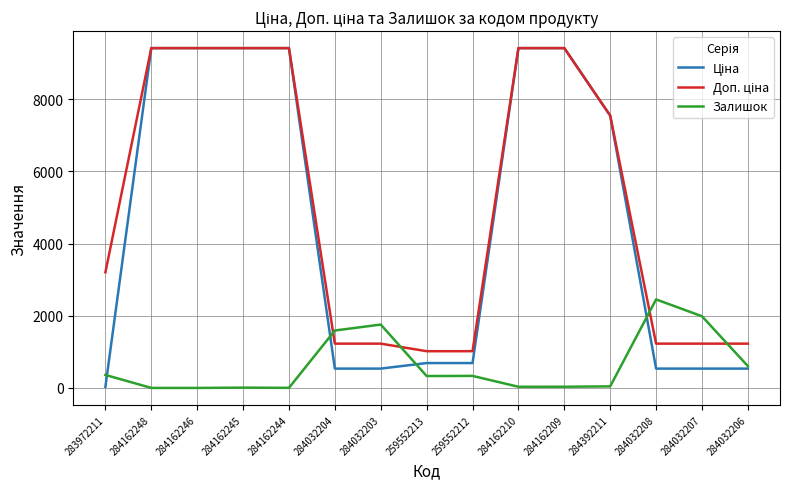

True or false: Залишок has a value of 999.8 at 284032206.

False